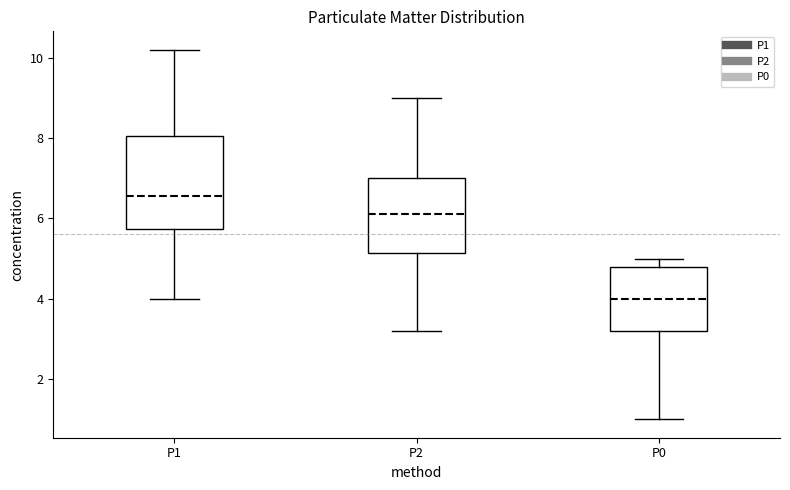

Reading left to right, transcribe this box plot: for each box, give where its median line is, the range the box spans, and where its two whiskers end, as read against the y-axis. The values are not printed on the chart, so give them approximately, as read against the axis.

P1: median 6.6, box 5.8 to 8.0, whiskers 4.0 to 10.2
P2: median 6.2, box 5.2 to 7.0, whiskers 3.2 to 9.0
P0: median 4.0, box 3.2 to 4.8, whiskers 1.0 to 5.0